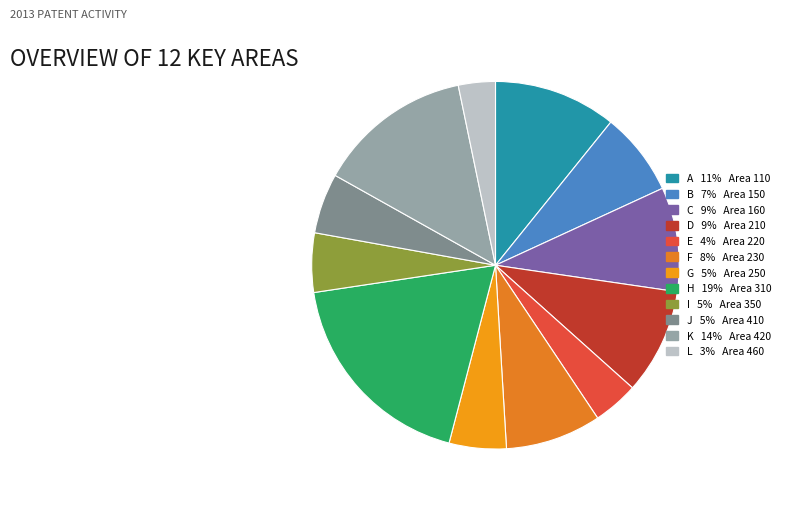

Count the number of slices in the pie.

12